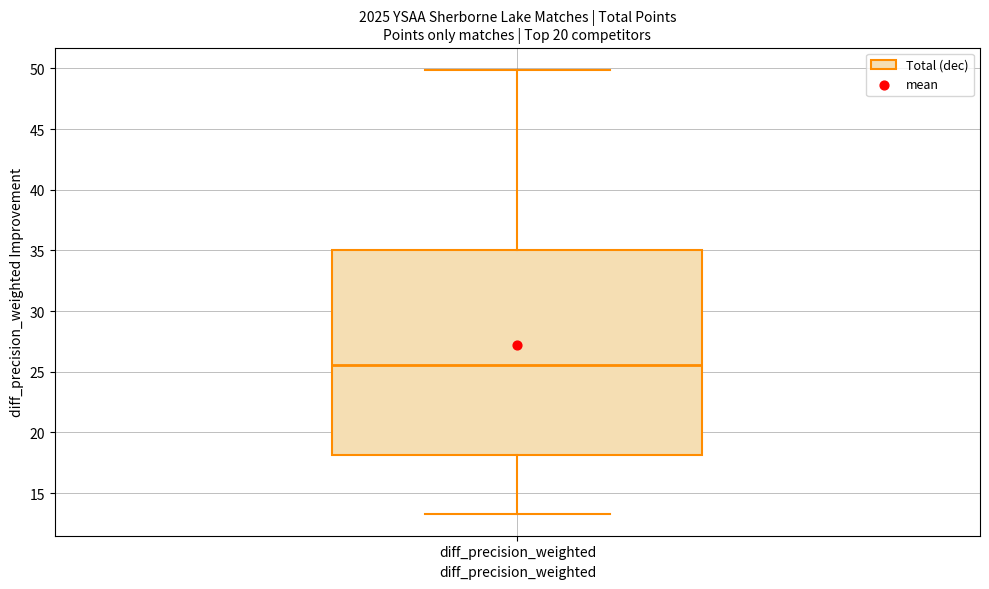

Read this box plot against the y-axis: the position of the median line, the range covered by the box, and the ends of both whiskers. The values are not printed on the chart, so give them approximately, as read against the axis.

median 25.5, box 18.0 to 35.0, whiskers 13.5 to 50.0